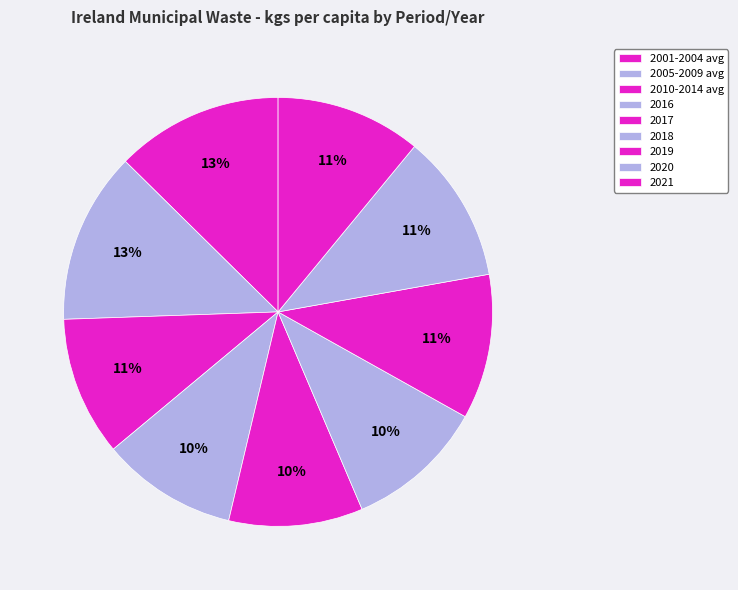

What portion of the pie excludes 2005-2009 avg?

87.1%